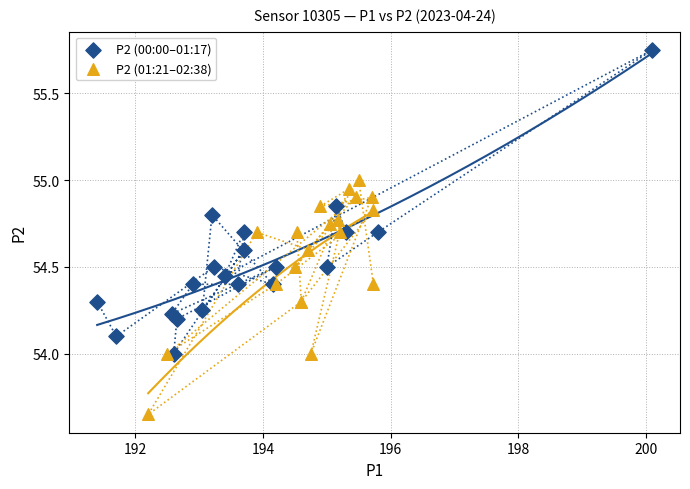

What are all the series names shown in the legend?

P2 (00:00–01:17), P2 (01:21–02:38)